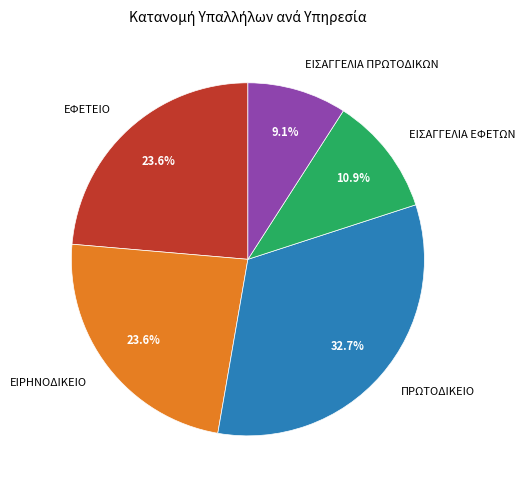

What is the largest slice in the pie chart?

ΠΡΩΤΟΔΙΚΕΙΟ